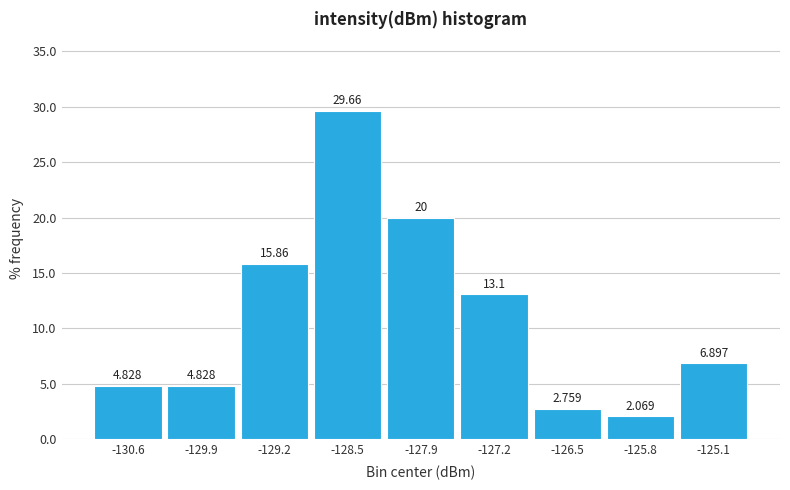

Reading left to right, transcribe this chart: for each bar, give the range it covers on the x-axis and its height. The bar edges are not printed on the chart, so give them approximately, as read against the axis.

-130.9 to -130.2: 4.828
-130.2 to -129.5: 4.828
-129.5 to -128.9: 15.862
-128.9 to -128.2: 29.655
-128.2 to -127.5: 20.000
-127.5 to -126.8: 13.103
-126.8 to -126.2: 2.759
-126.2 to -125.5: 2.069
-125.5 to -124.8: 6.897